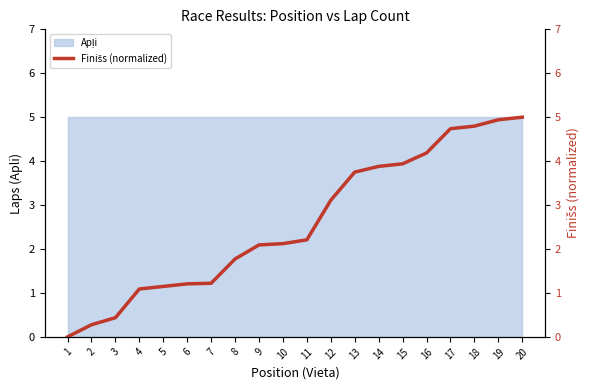

What is the value of the 20th point from the left?

5.0